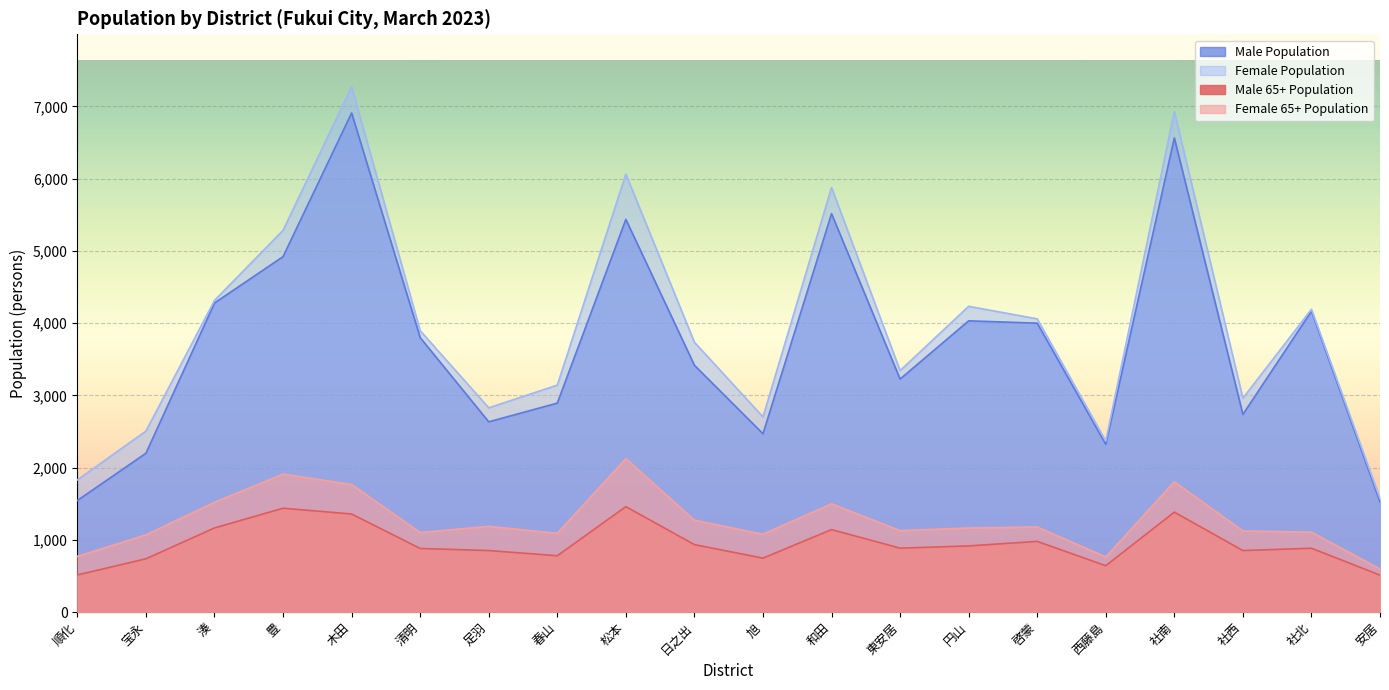

What are all the series names shown in the legend?

Male Population, Female Population, Male 65+ Population, Female 65+ Population